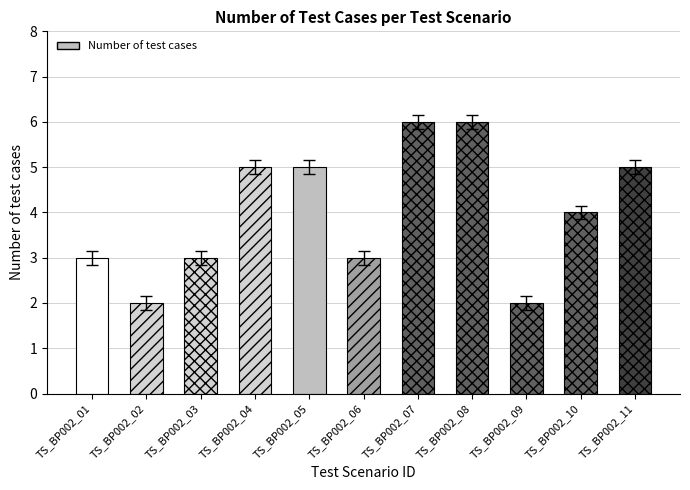

Rank the categories by value from lowest to highest.

TS_BP002_02, TS_BP002_09, TS_BP002_01, TS_BP002_03, TS_BP002_06, TS_BP002_10, TS_BP002_04, TS_BP002_05, TS_BP002_11, TS_BP002_07, TS_BP002_08